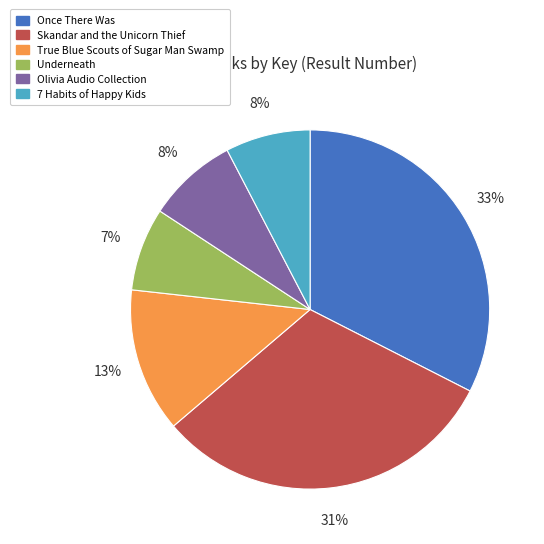

Does Olivia Audio Collection represent more than half of the total?

No